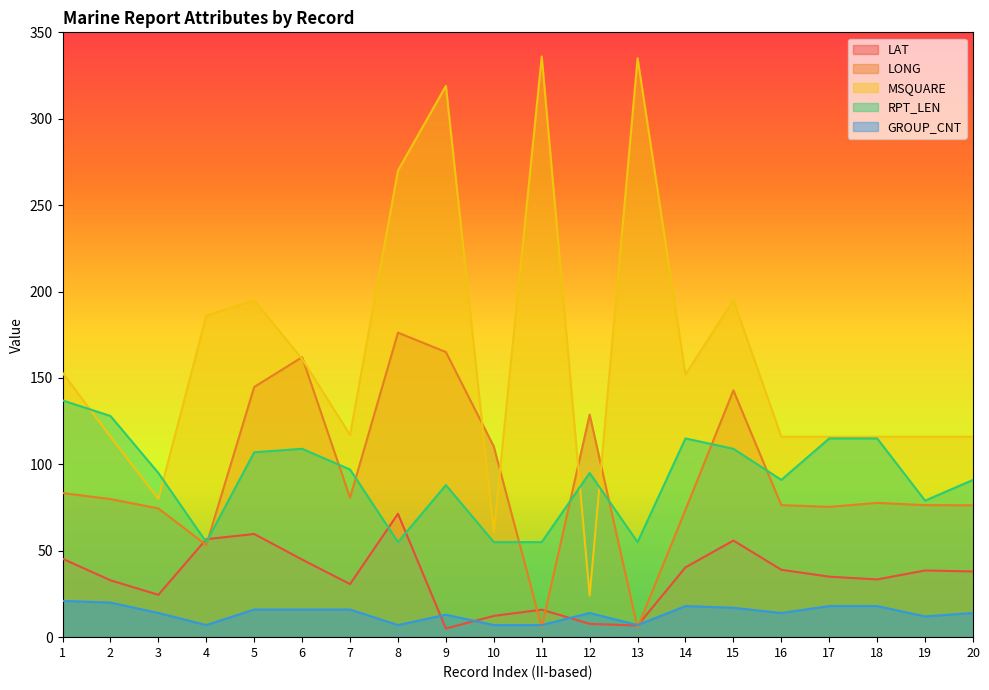

Which series has the largest total across all categories?

MSQUARE